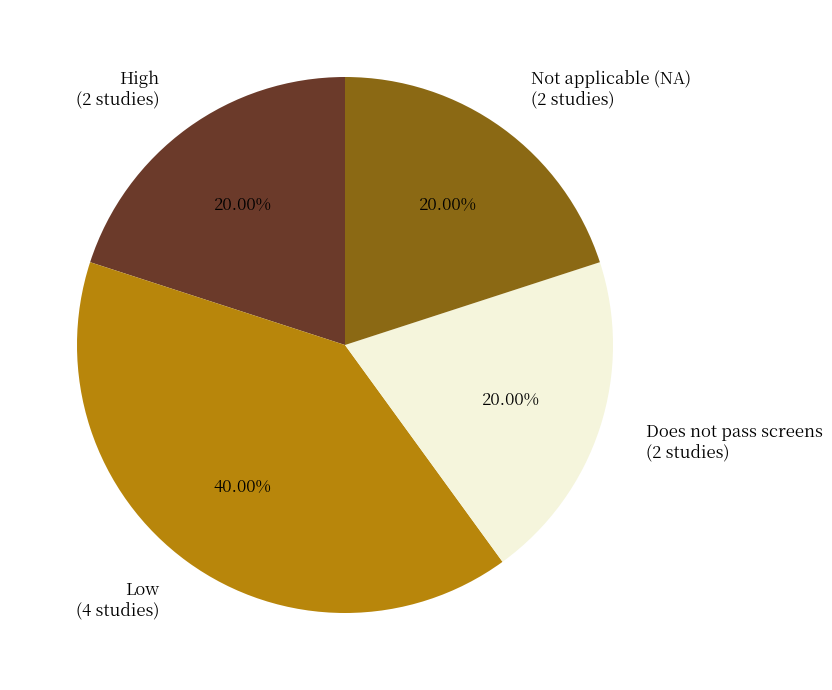

Combined, do Not applicable (NA) and High account for over 50%?

No